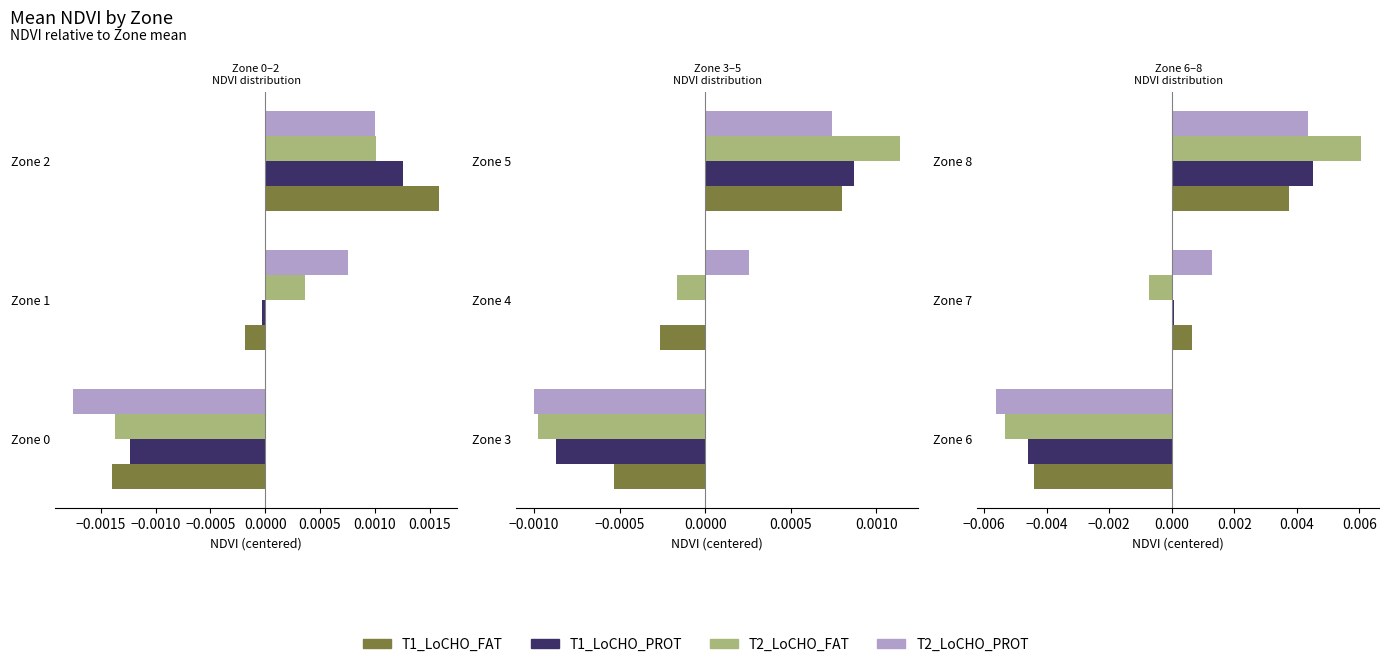

Which series has the largest total across all categories?

T1_LoCHO_FAT